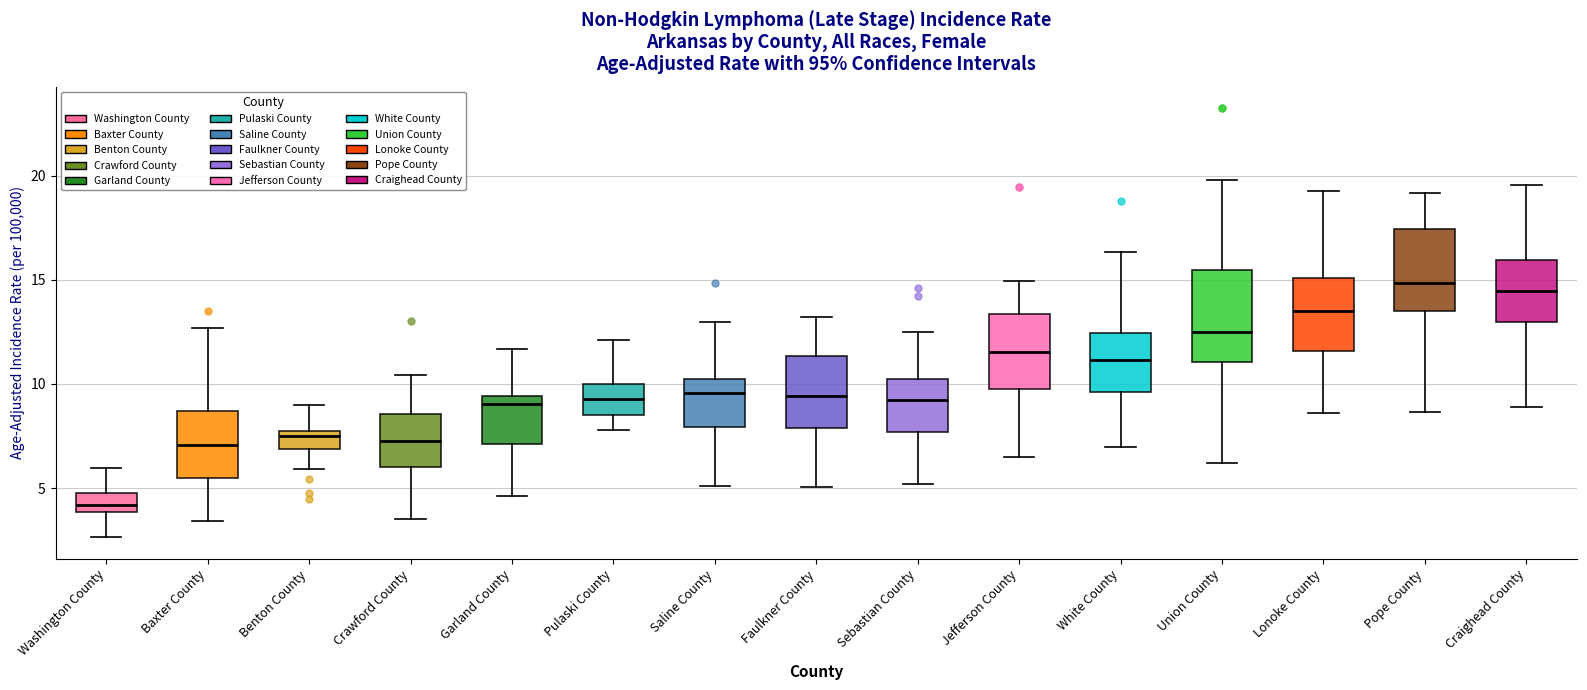

Where does the median line of the box for Pope County sit on the y-axis? The values are not printed on the chart, so give them approximately, as read against the axis.

15.0